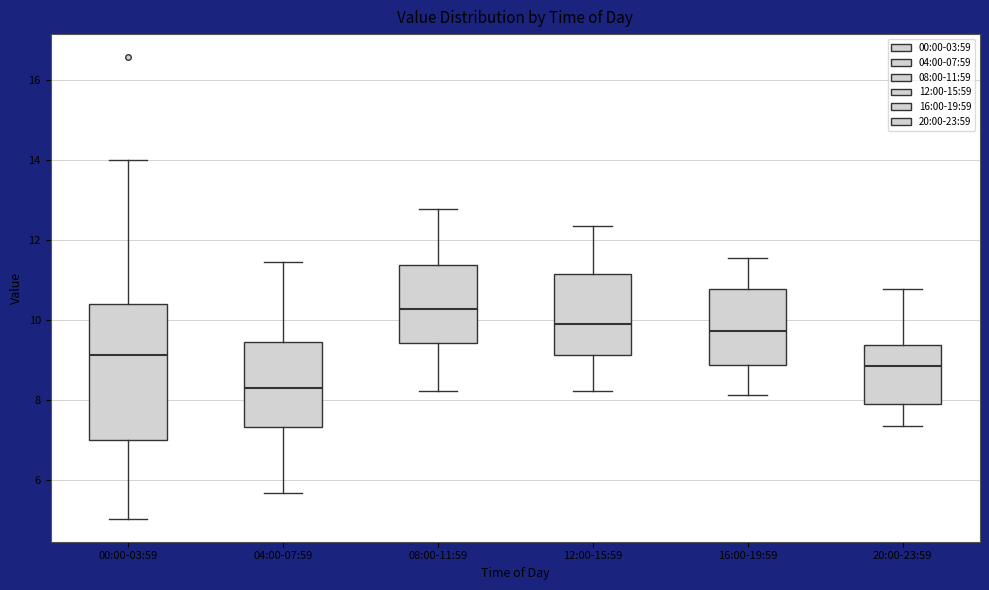

Where is the lower edge of the box for 04:00-07:59 on the y-axis? The values are not printed on the chart, so give them approximately, as read against the axis.

7.4